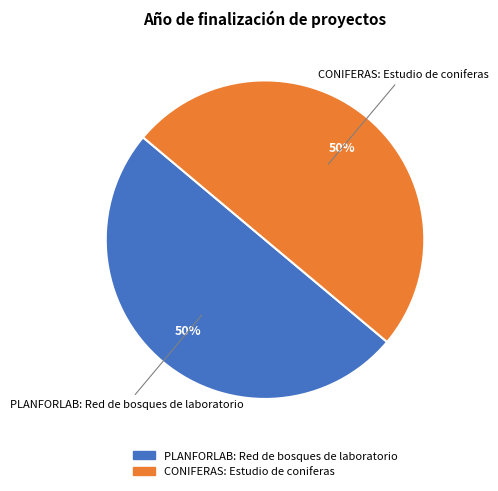

Combined, do PLANFORLAB: Red de bosques de laboratorio and CONIFERAS: Estudio de coniferas account for over 50%?

Yes